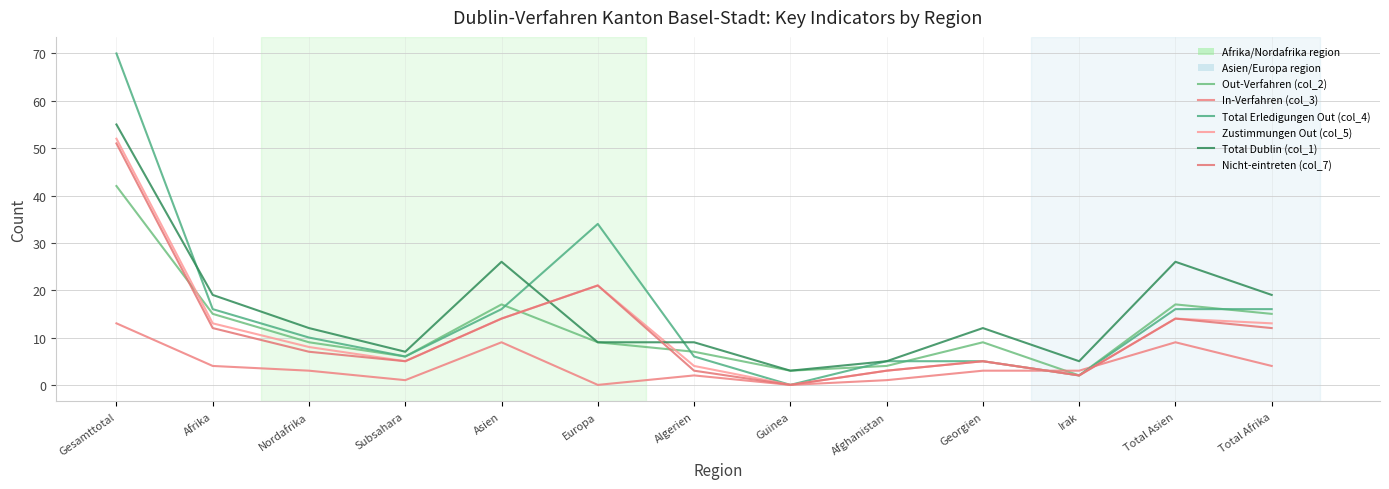

List the series in order of their peak value, lowest first.

In-Verfahren (col_3), Out-Verfahren (col_2), Nicht-eintreten (col_7), Zustimmungen Out (col_5), Total Dublin (col_1), Total Erledigungen Out (col_4)